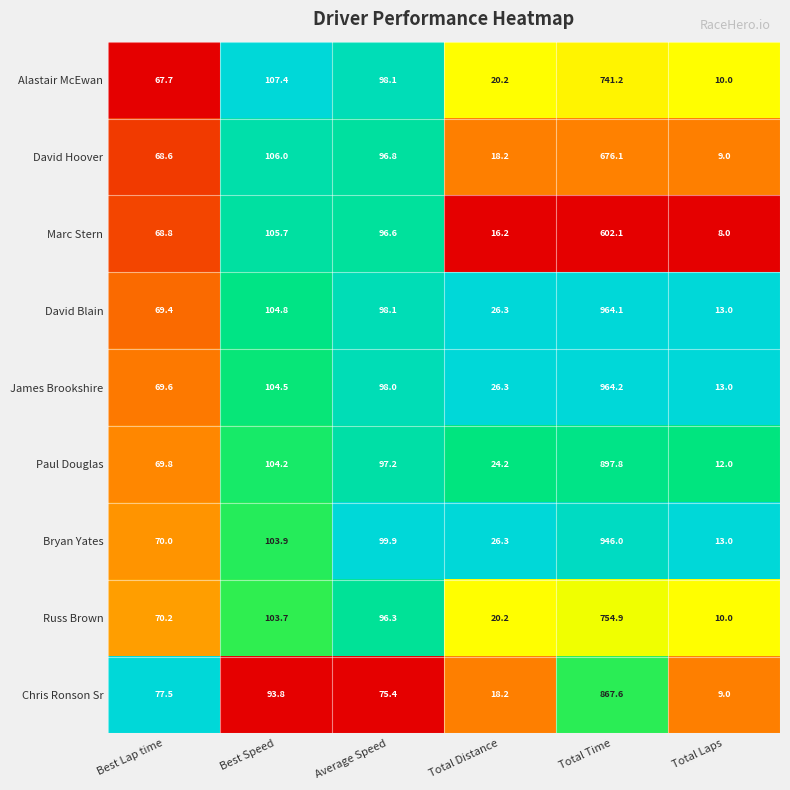

Rank the series at Total Time from lowest to highest value.

Marc Stern, David Hoover, Alastair McEwan, Russ Brown, Chris Ronson Sr, Paul Douglas, Bryan Yates, David Blain, James Brookshire